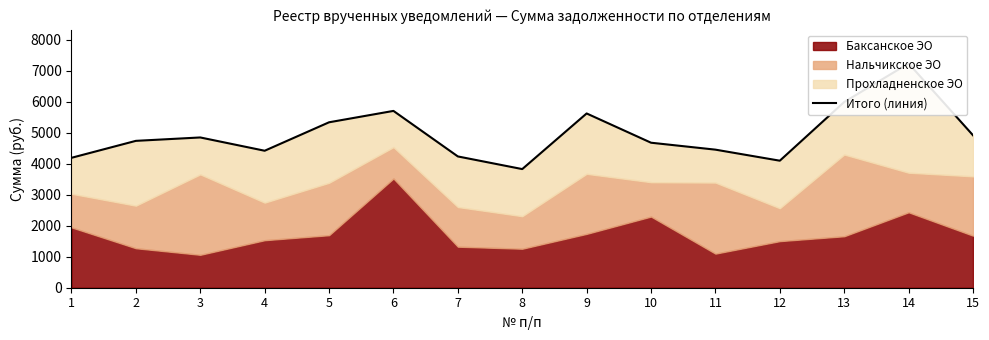

List the labels in order of value, largest first.

14, 13, 6, 9, 5, 15, 3, 2, 10, 11, 4, 7, 1, 12, 8